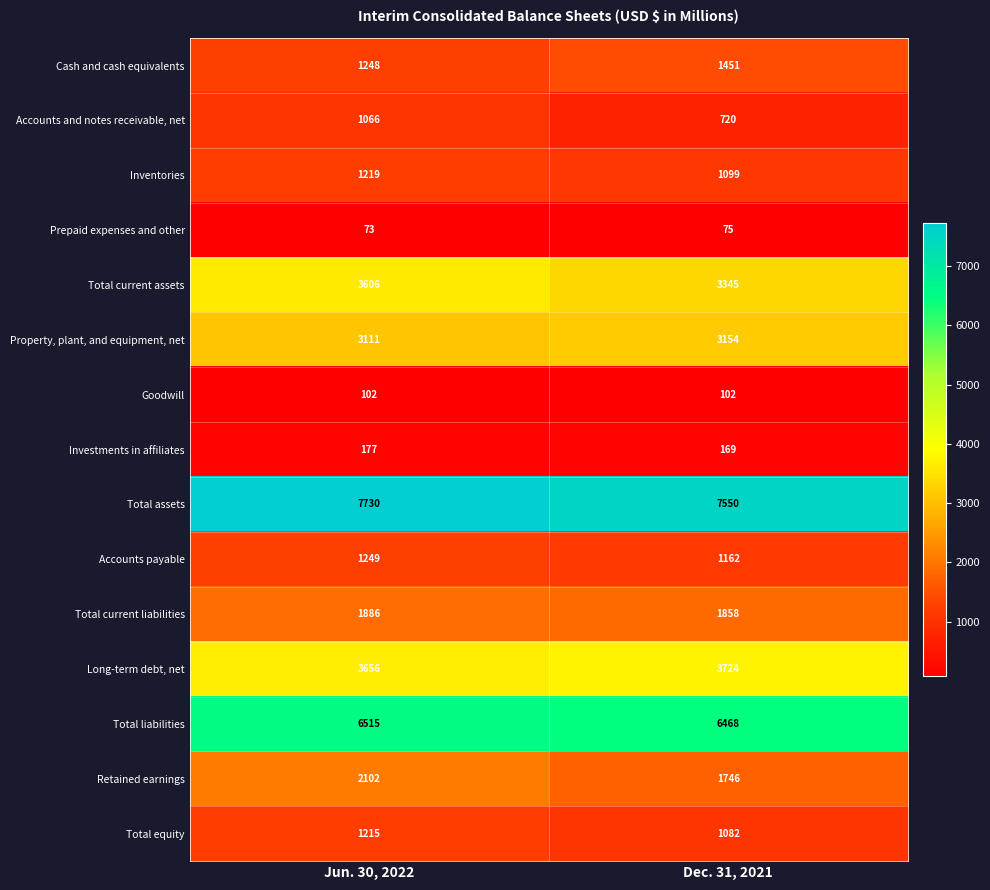

Count the number of categories in the chart.

2